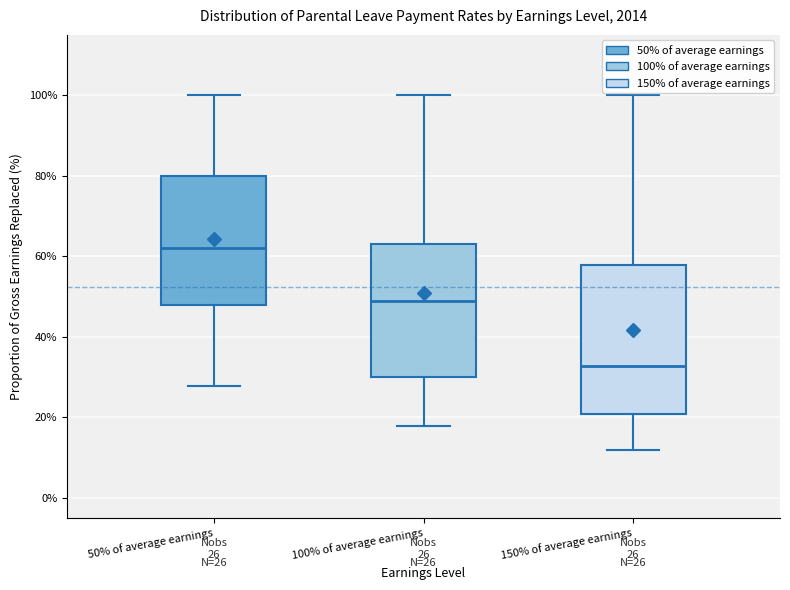

Which box's median line is the lowest?

150% of average earnings